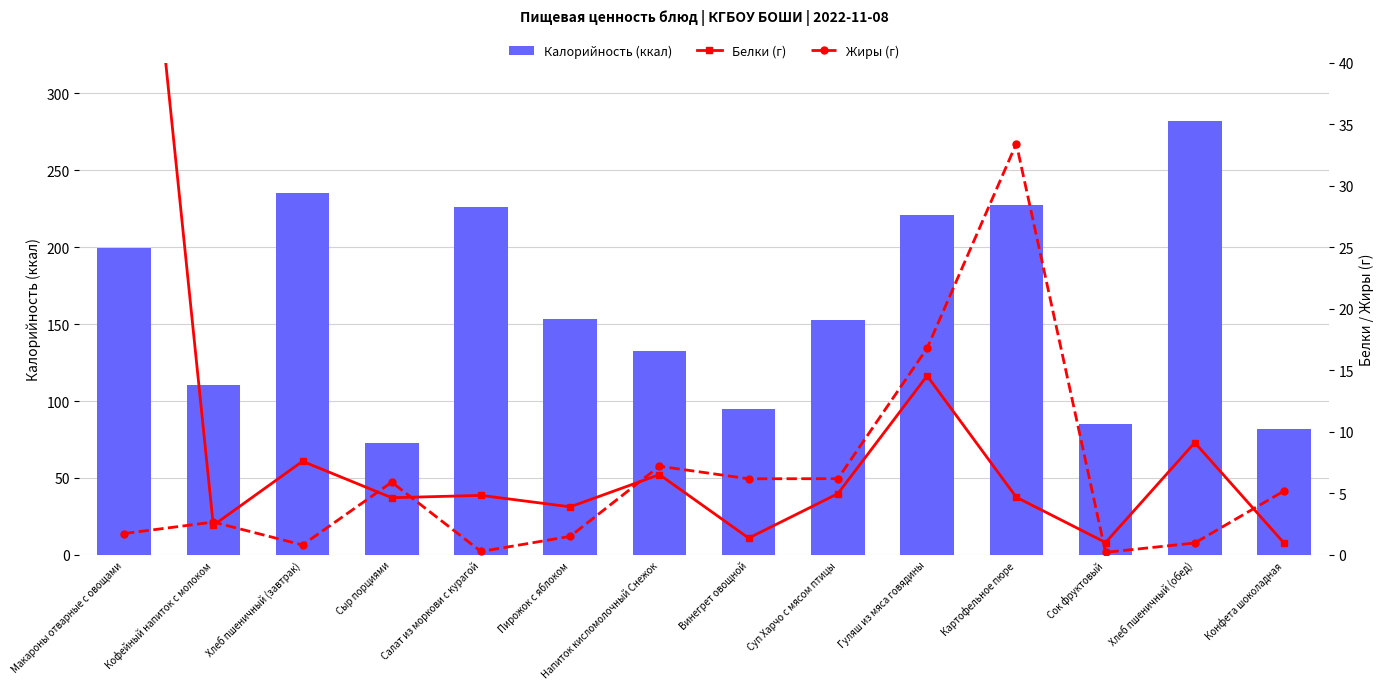

True or false: Белки (г) has a value of 6.5 at Напиток кисломолочный Снежок.

True